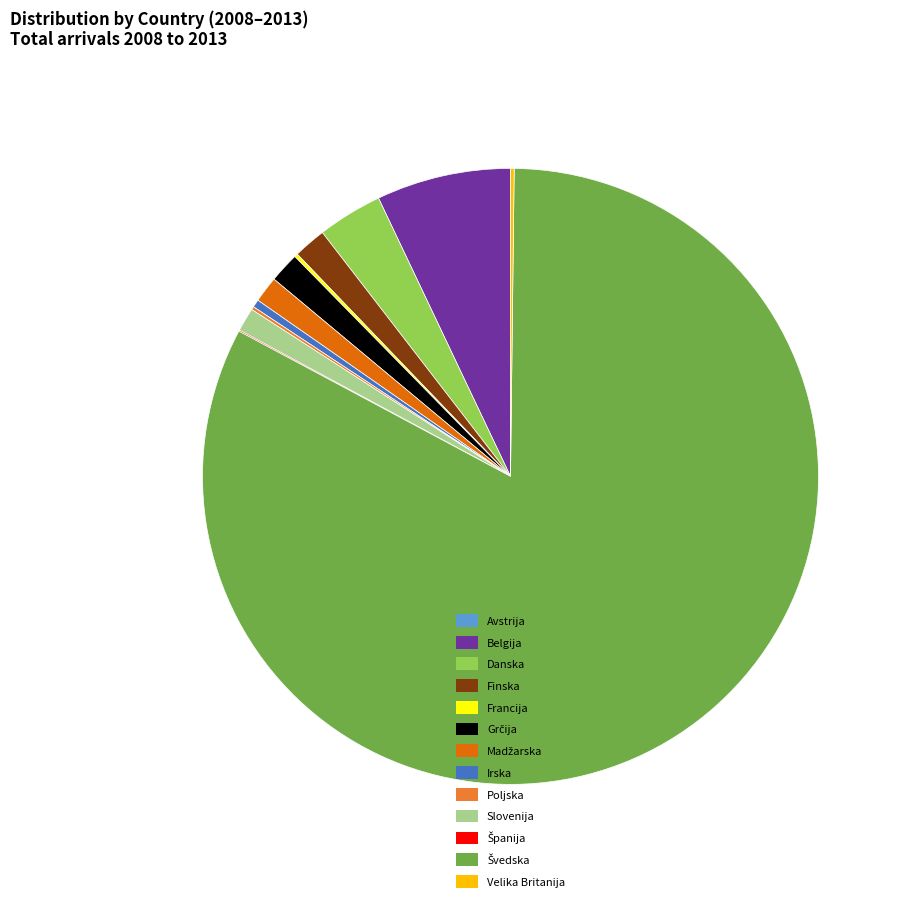

The Irska slice represents 0% of the pie. True or false?

True